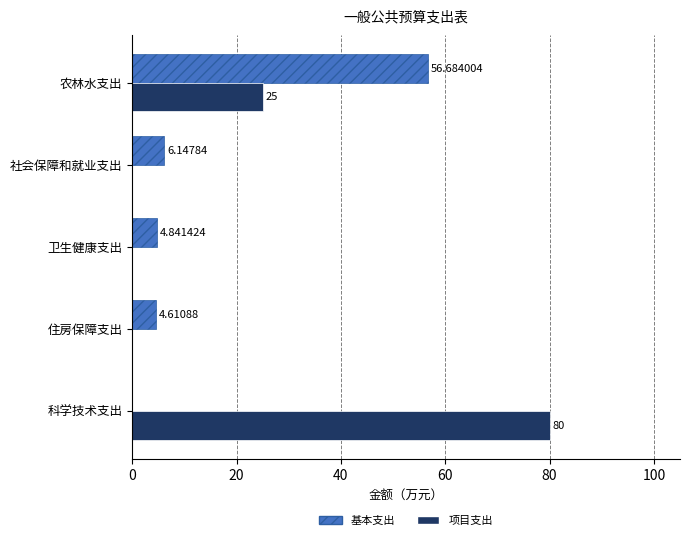

Which series has the largest total across all categories?

项目支出